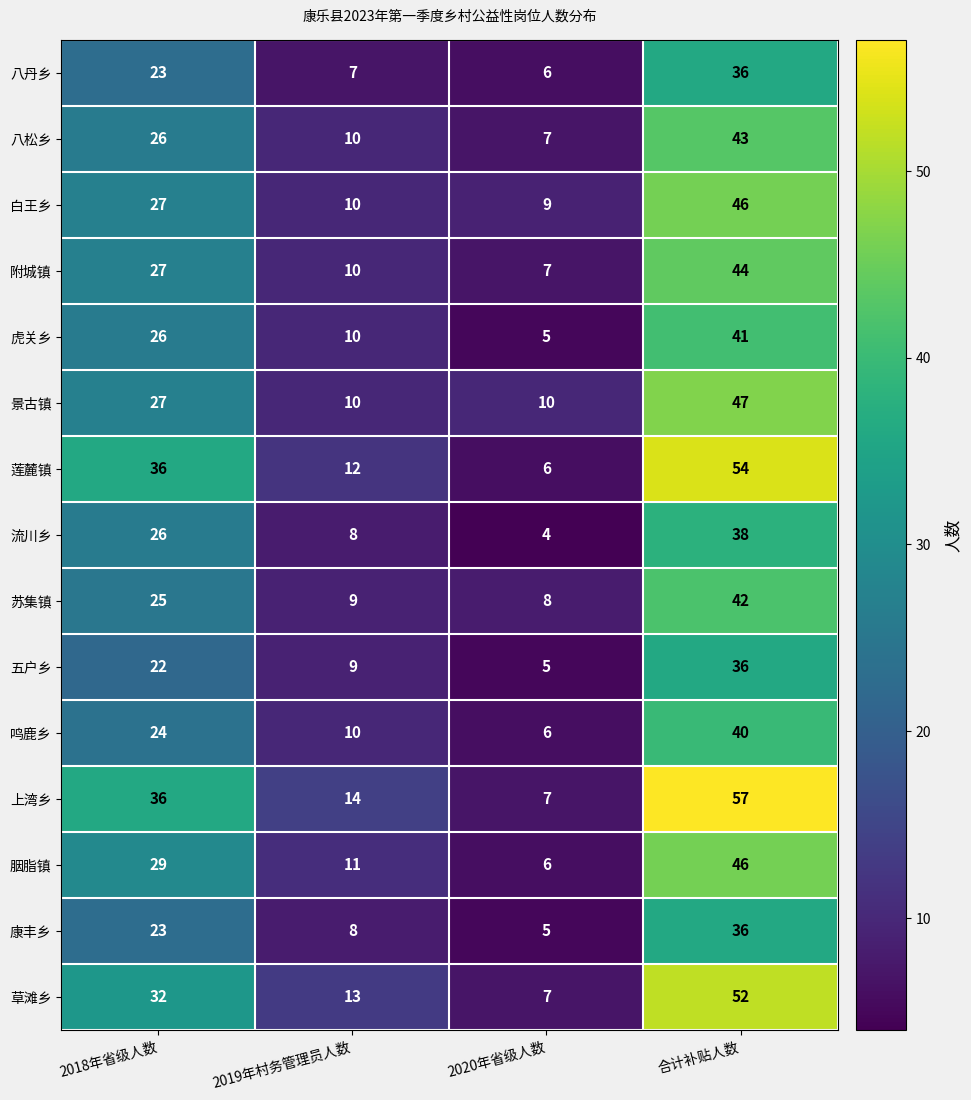

The 胭脂镇 series shows 6 at 2020年省级人数. True or false?

True